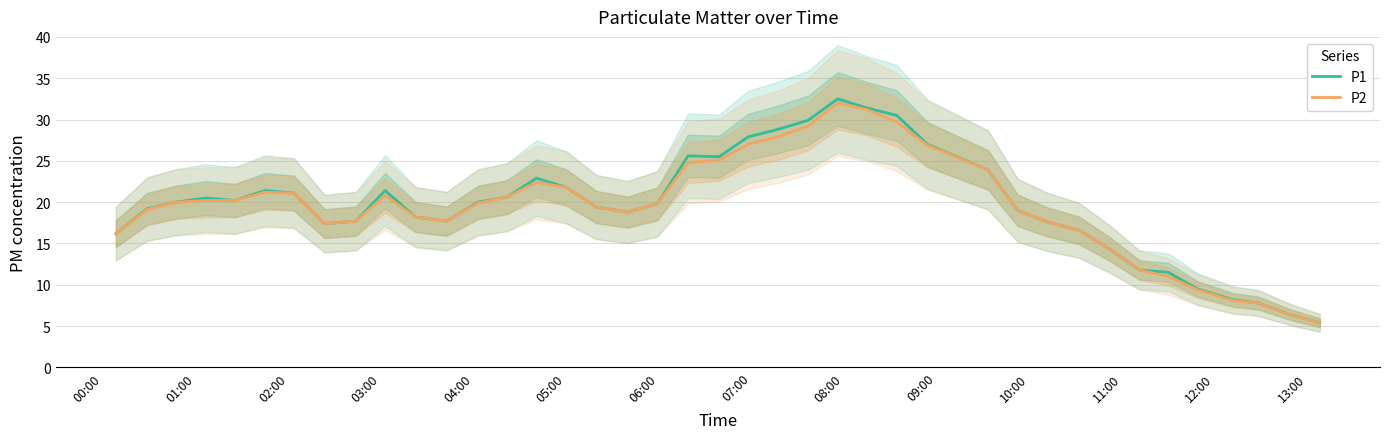

What is the greatest value displayed?

32.5